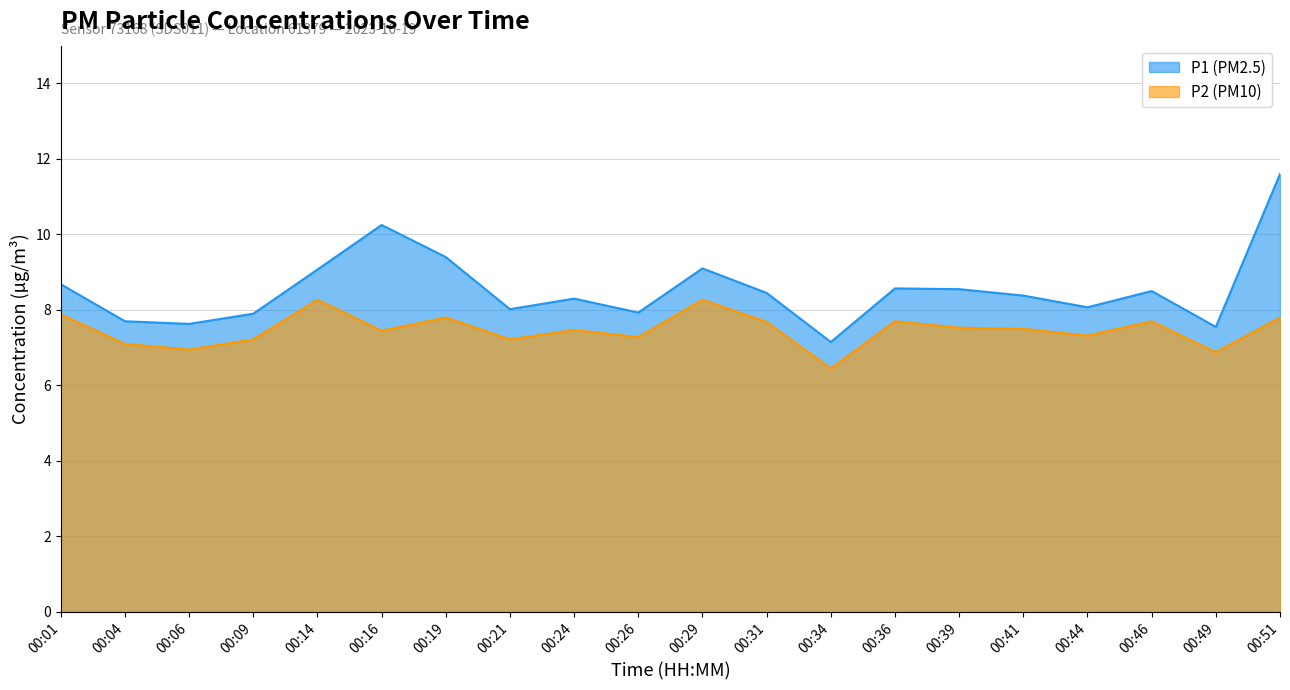

What is the difference between the P1 values at 00:34 and 00:21?

0.9